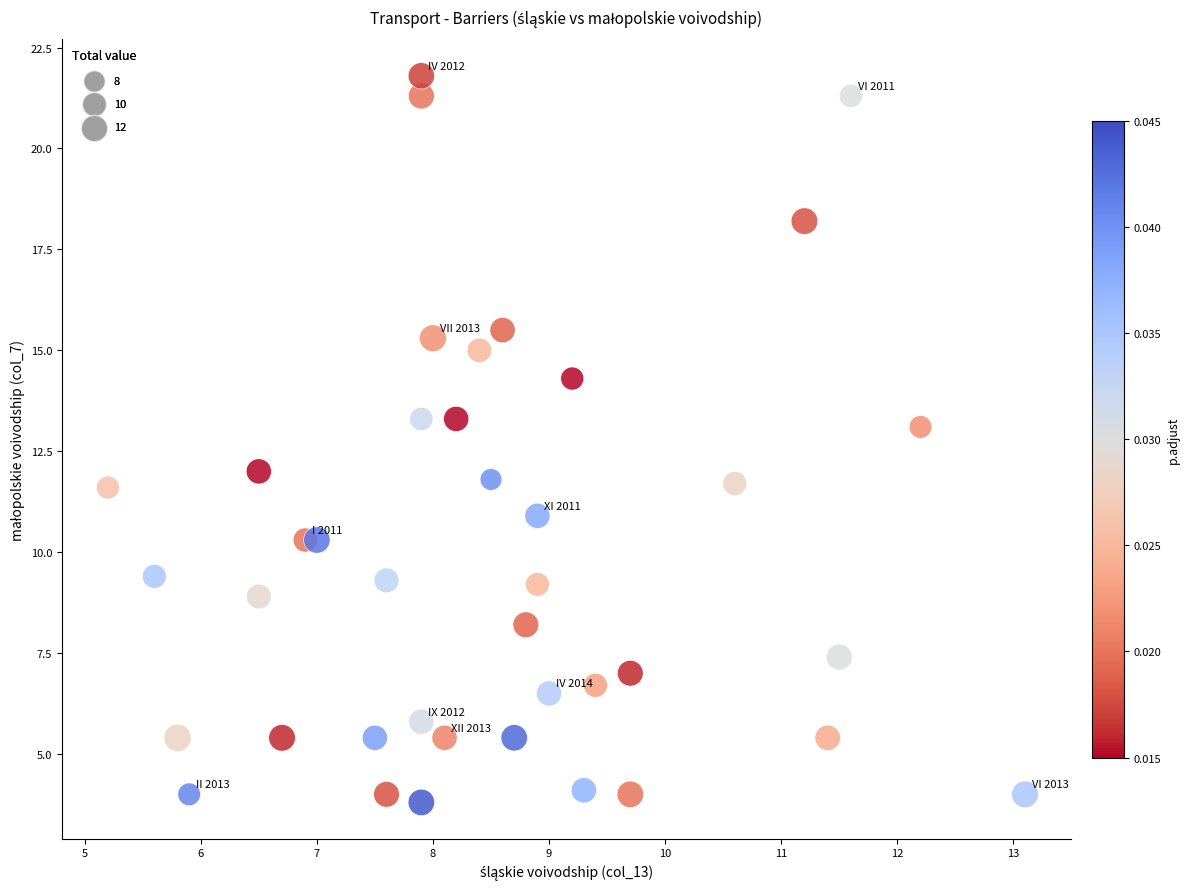

What is the range of Y values (max minus min)?

18.0